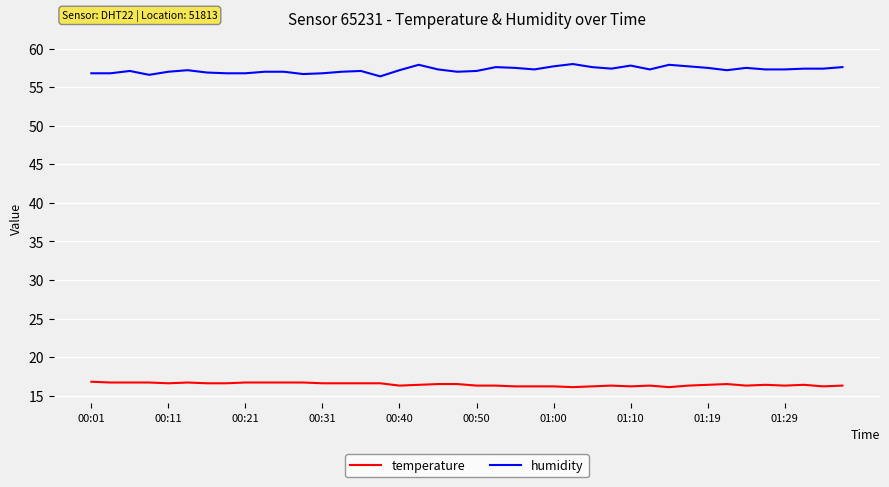

List the series in order of their overall mean, lowest first.

temperature, humidity